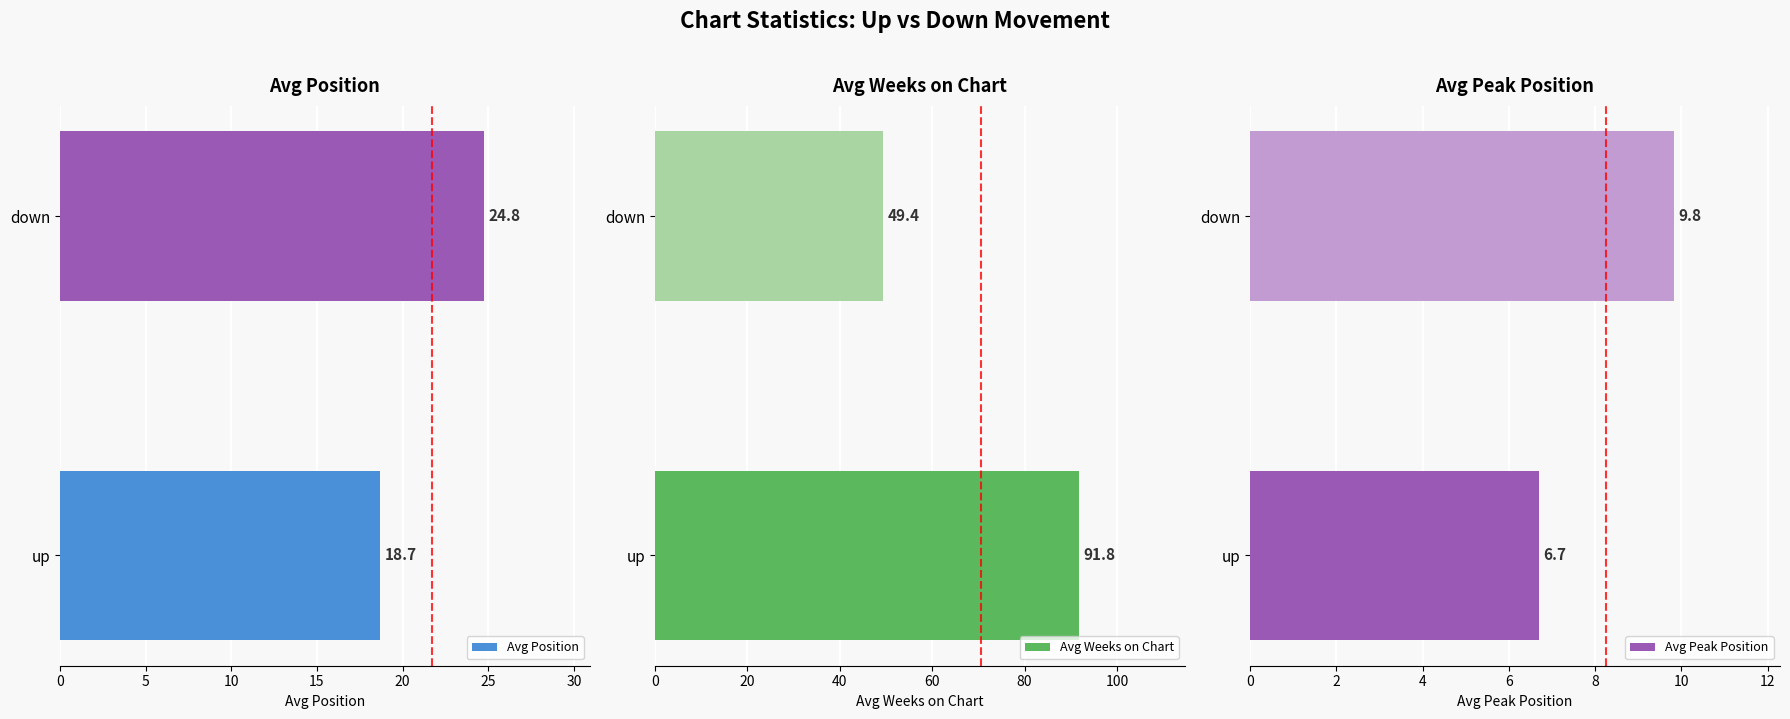

How many data points does each series have?

2